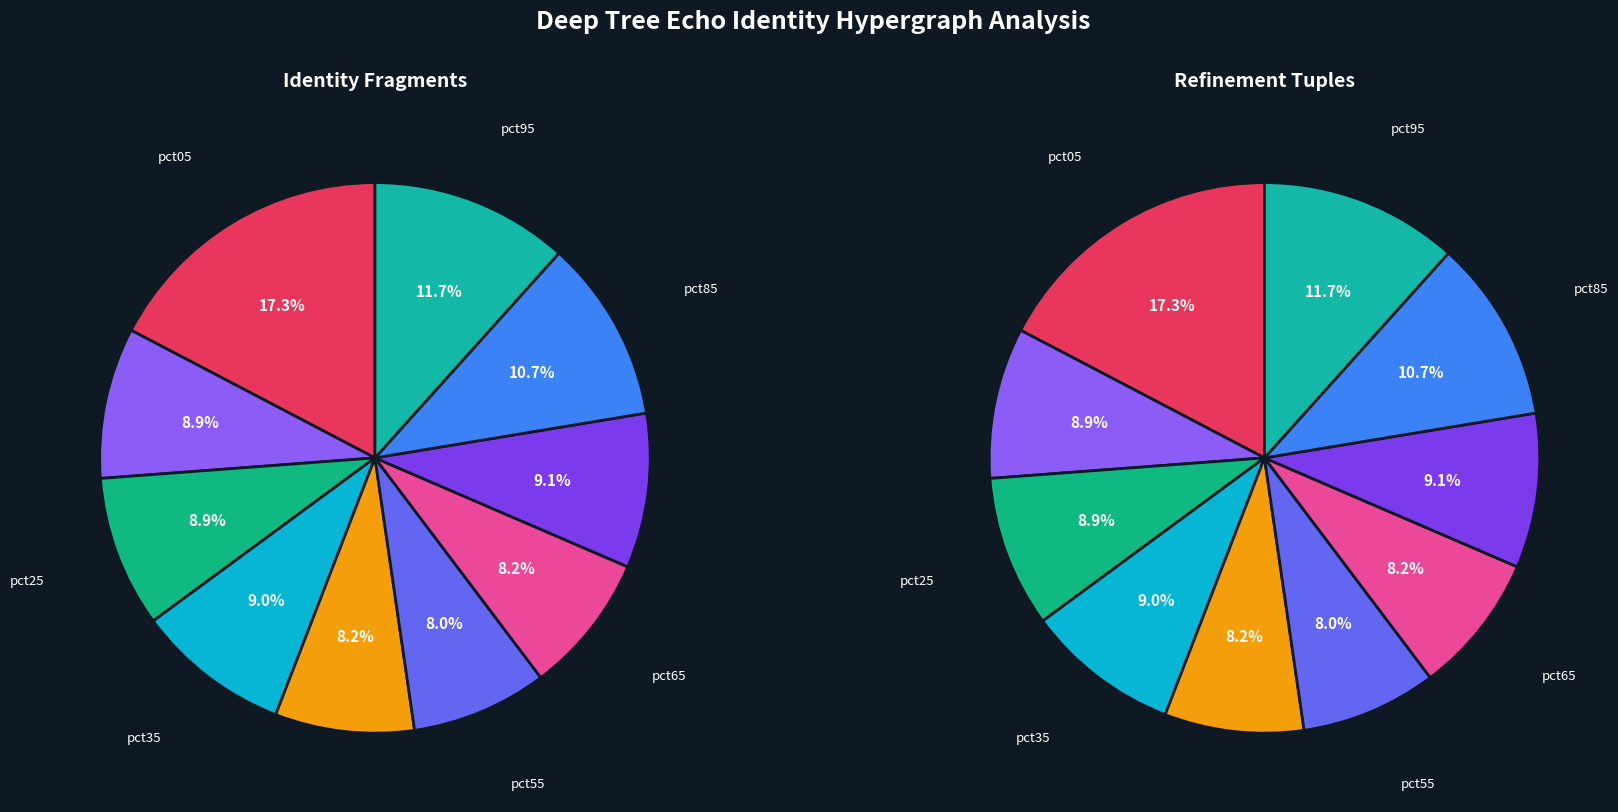

The pct85 slice represents 1% of the pie. True or false?

False